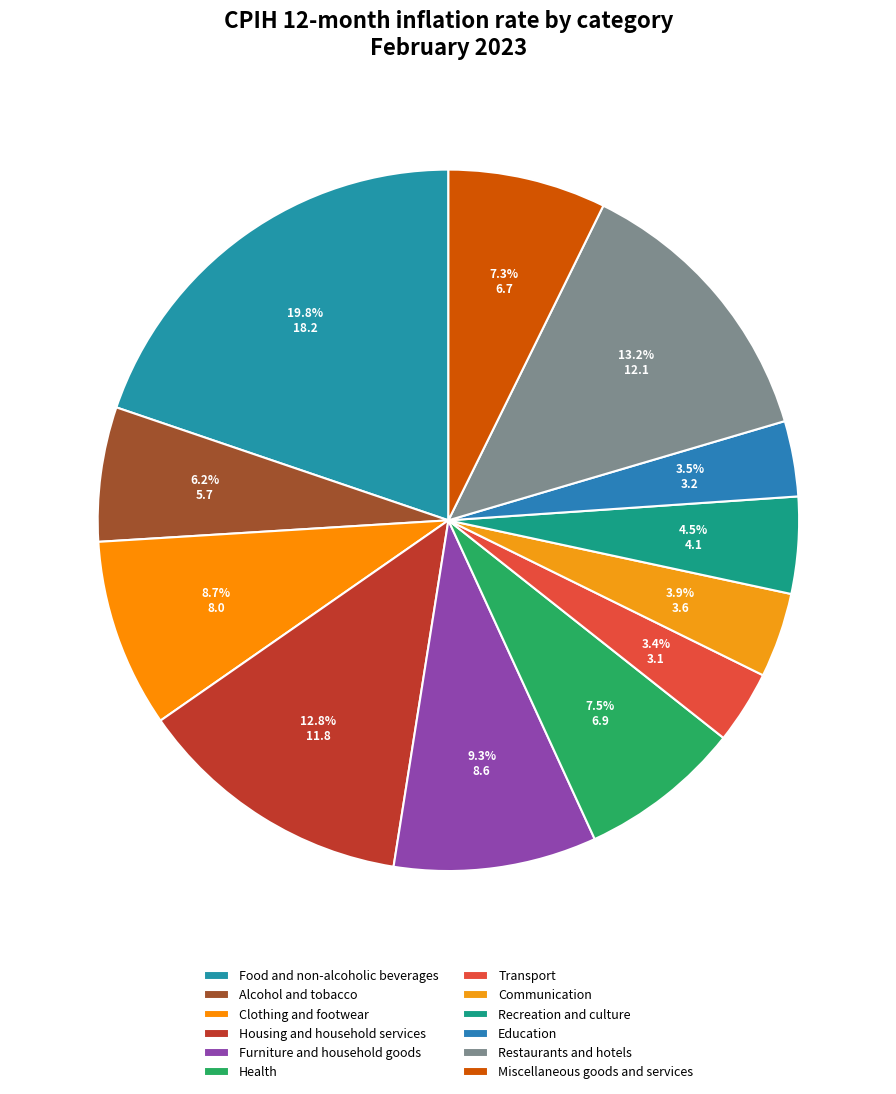

How many segments does this pie chart have?

12